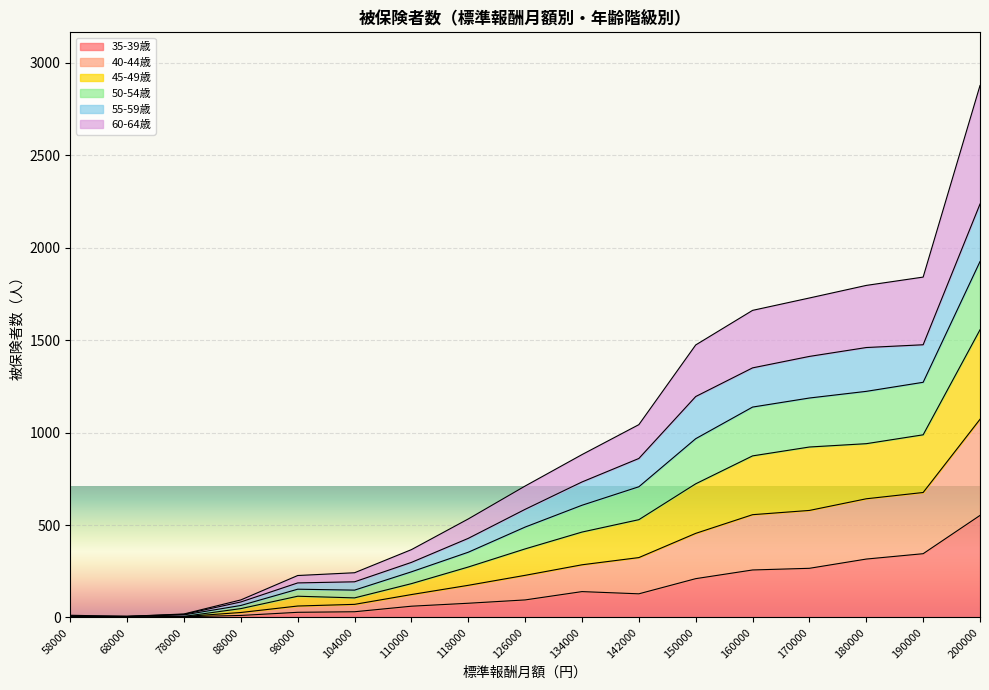

At which category is the sum across all series the highest?

200000